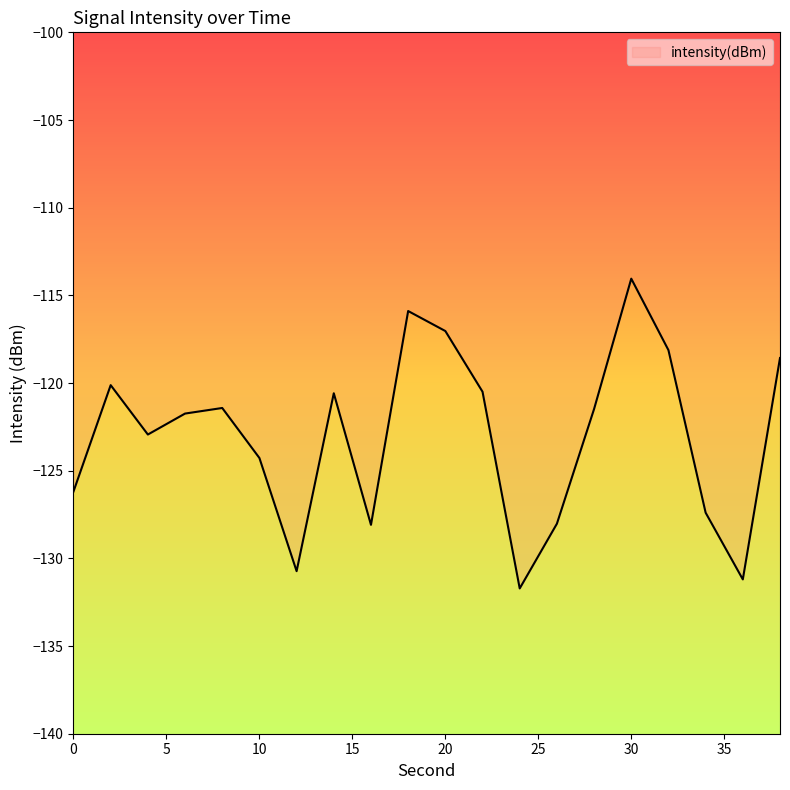

What is the difference between the maximum and minimum values?

17.7